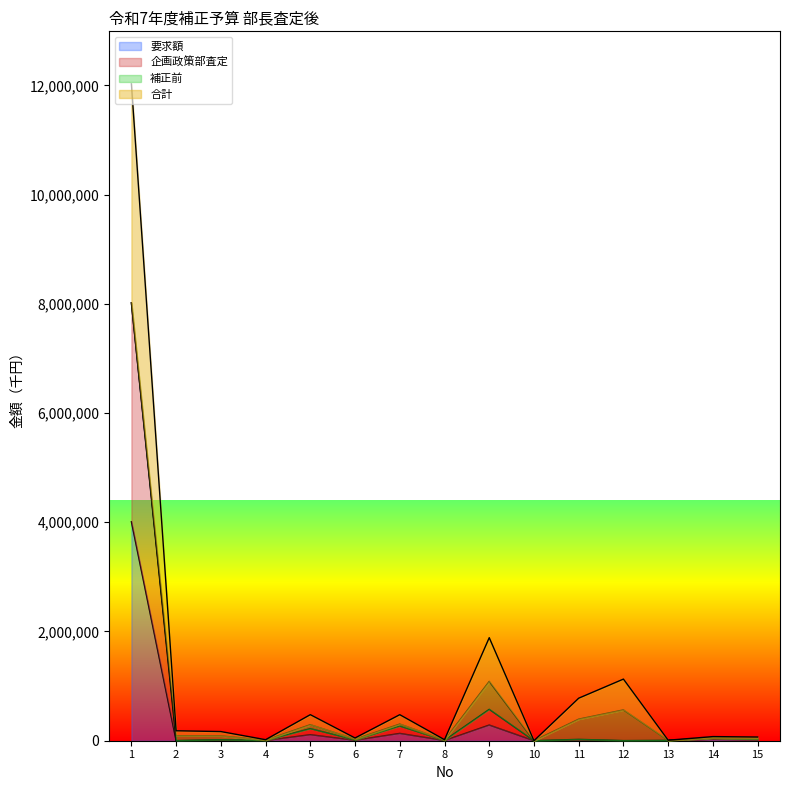

Does the chart display data point markers on the line(s)?

No